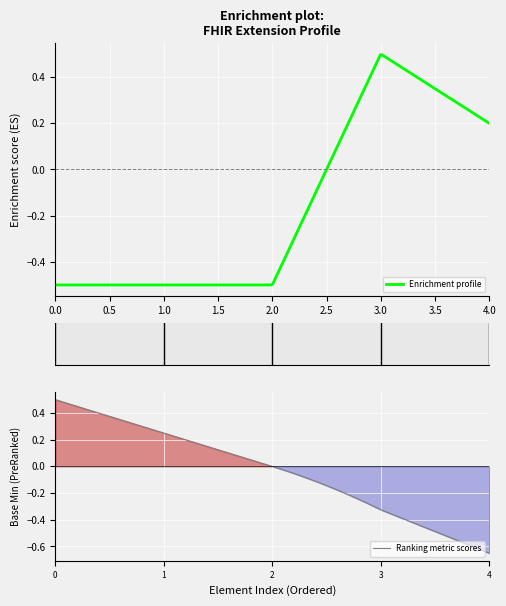

Count the number of categories in the chart.

5